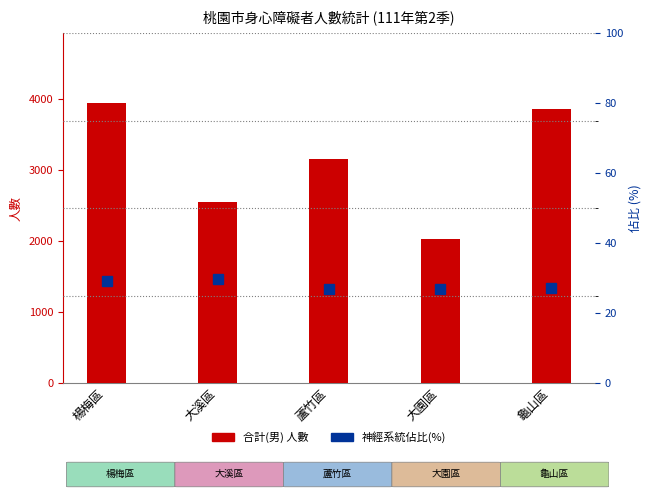

Is it true that 神經系統佔比(%) equals 27.2 at 龜山區?

True